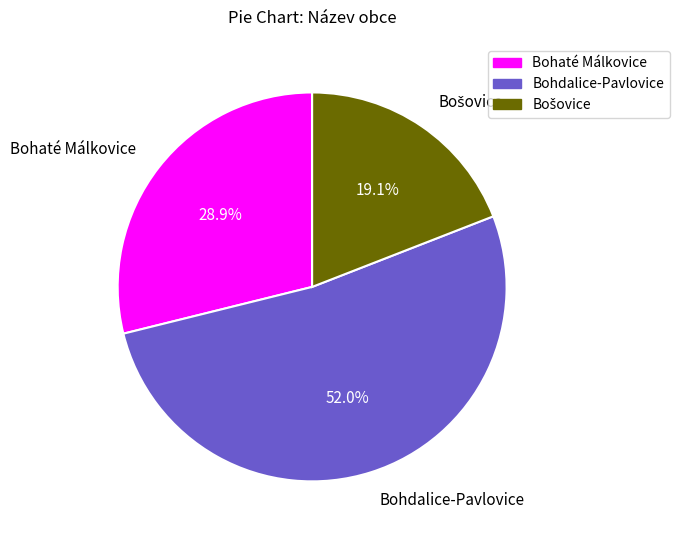

Which slice is the largest?

Bohdalice-Pavlovice